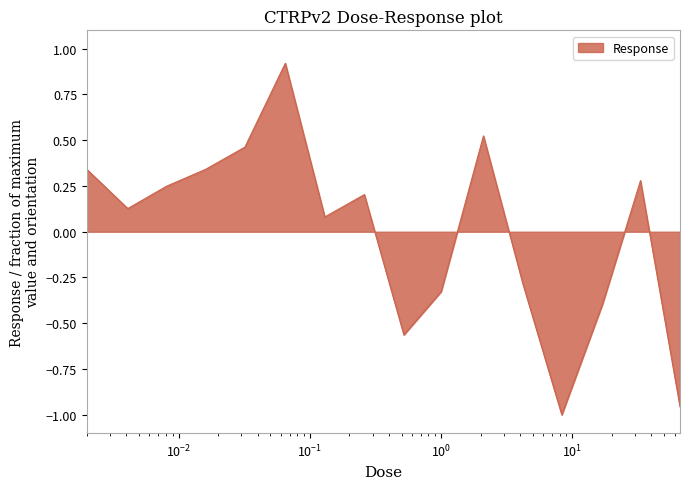

What is the maximum value shown in the chart?

0.9